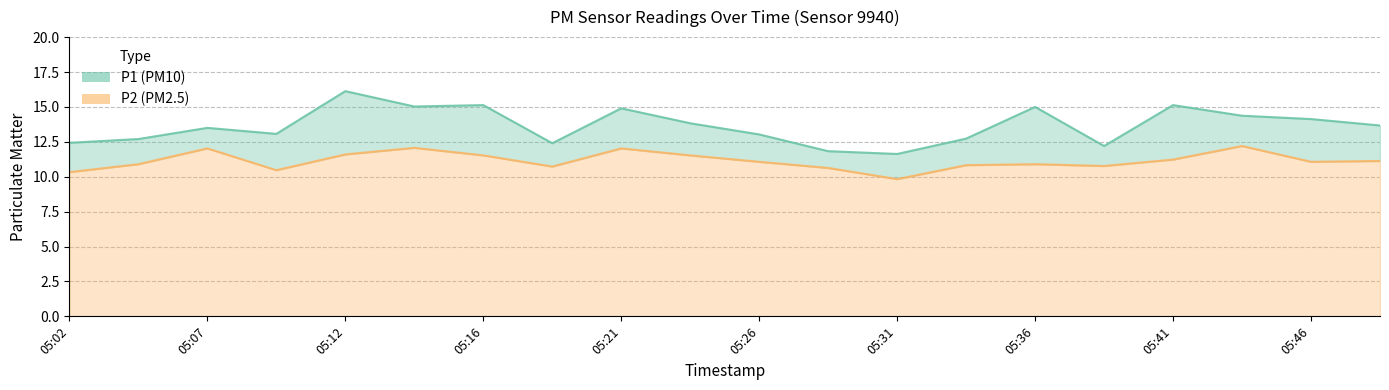

What is the average value of the P2 series?

11.1